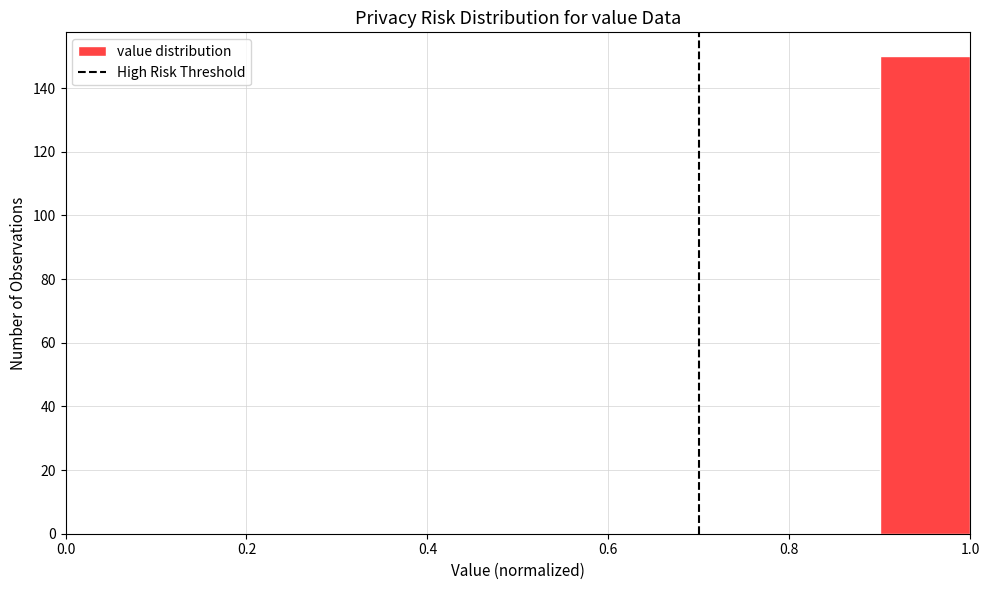

Which range on the x-axis has the tallest bar?

0.9 to 1.0